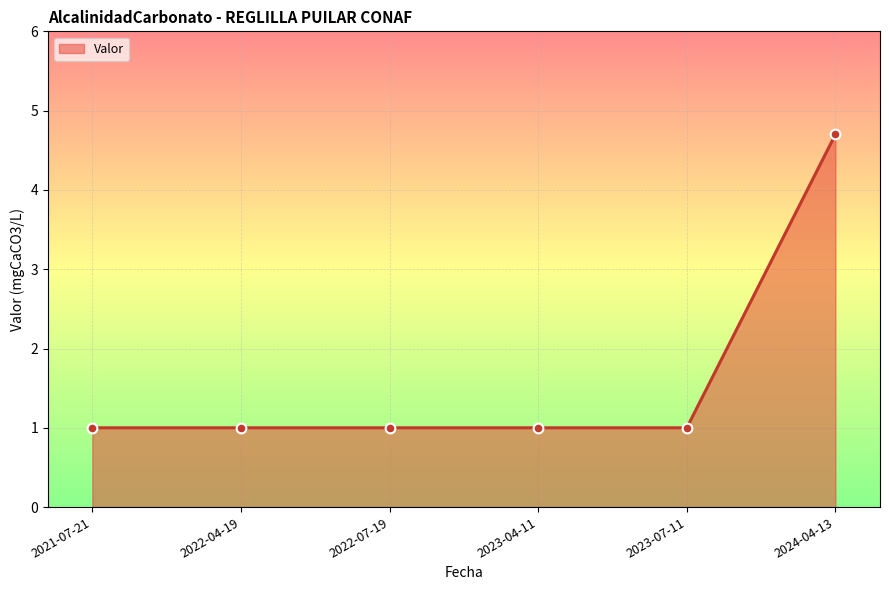

What is the value of the 2nd point from the left?

1.0